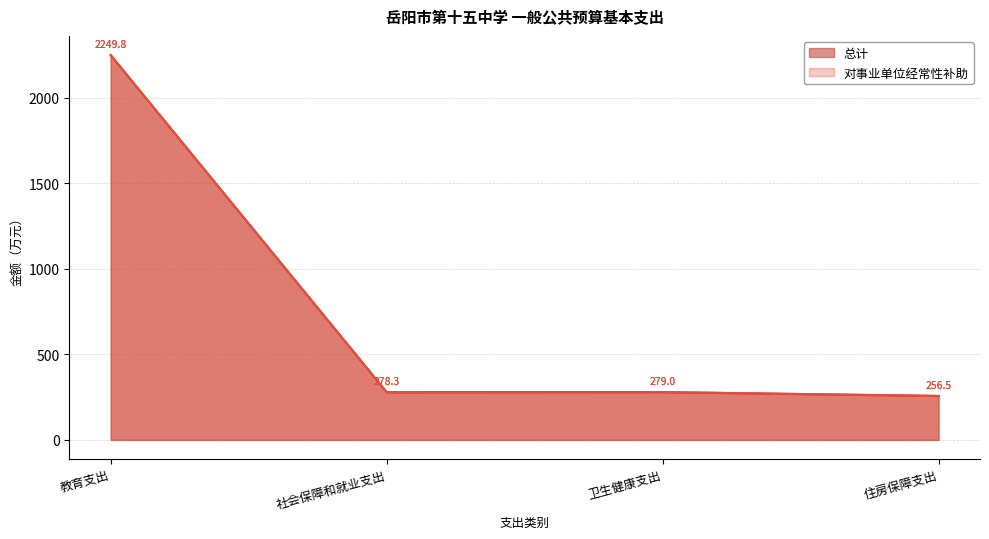

Count the number of data series in this chart.

2